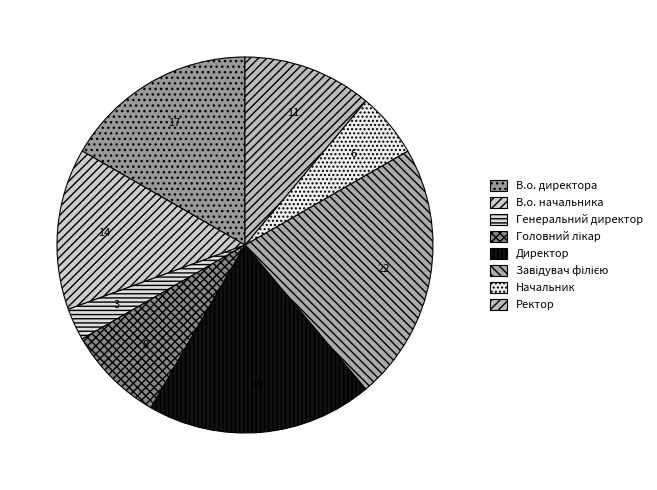

What percentage is NOT represented by Директор?

80.6%